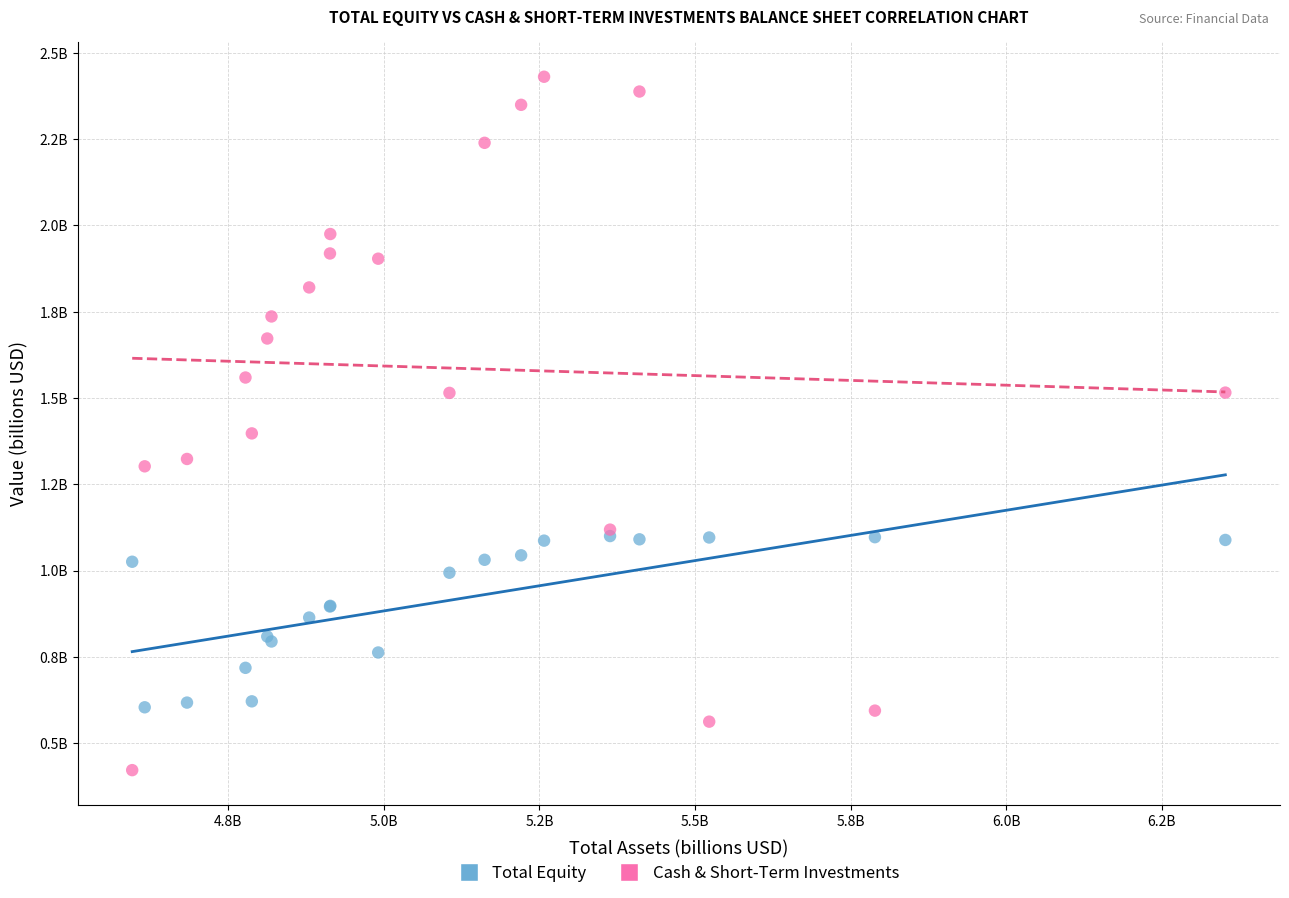

Which series contains the lowest Y value?

Cash & Short-Term Investments